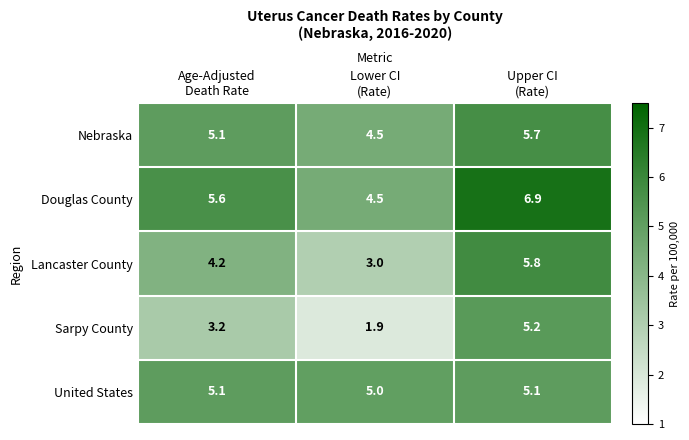

At how many categories does at least one series exceed 2?

3